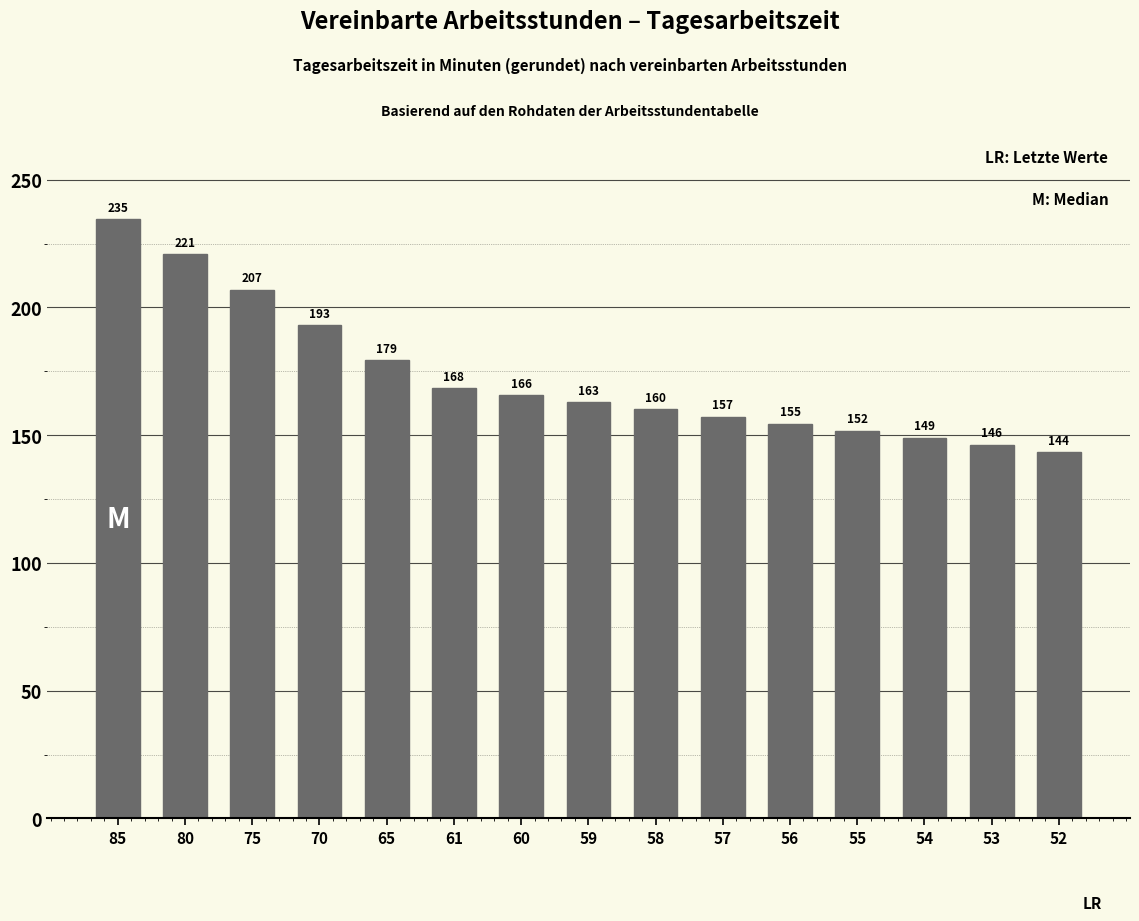

List the labels in order of value, smallest first.

52, 53, 54, 55, 56, 57, 58, 59, 60, 61, 65, 70, 75, 80, 85